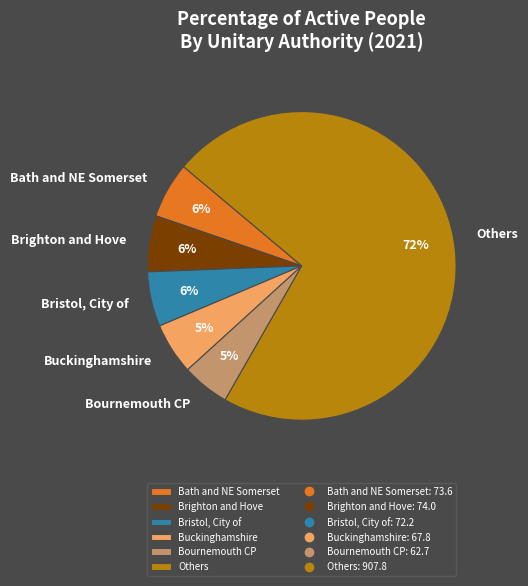

How many segments does this pie chart have?

6